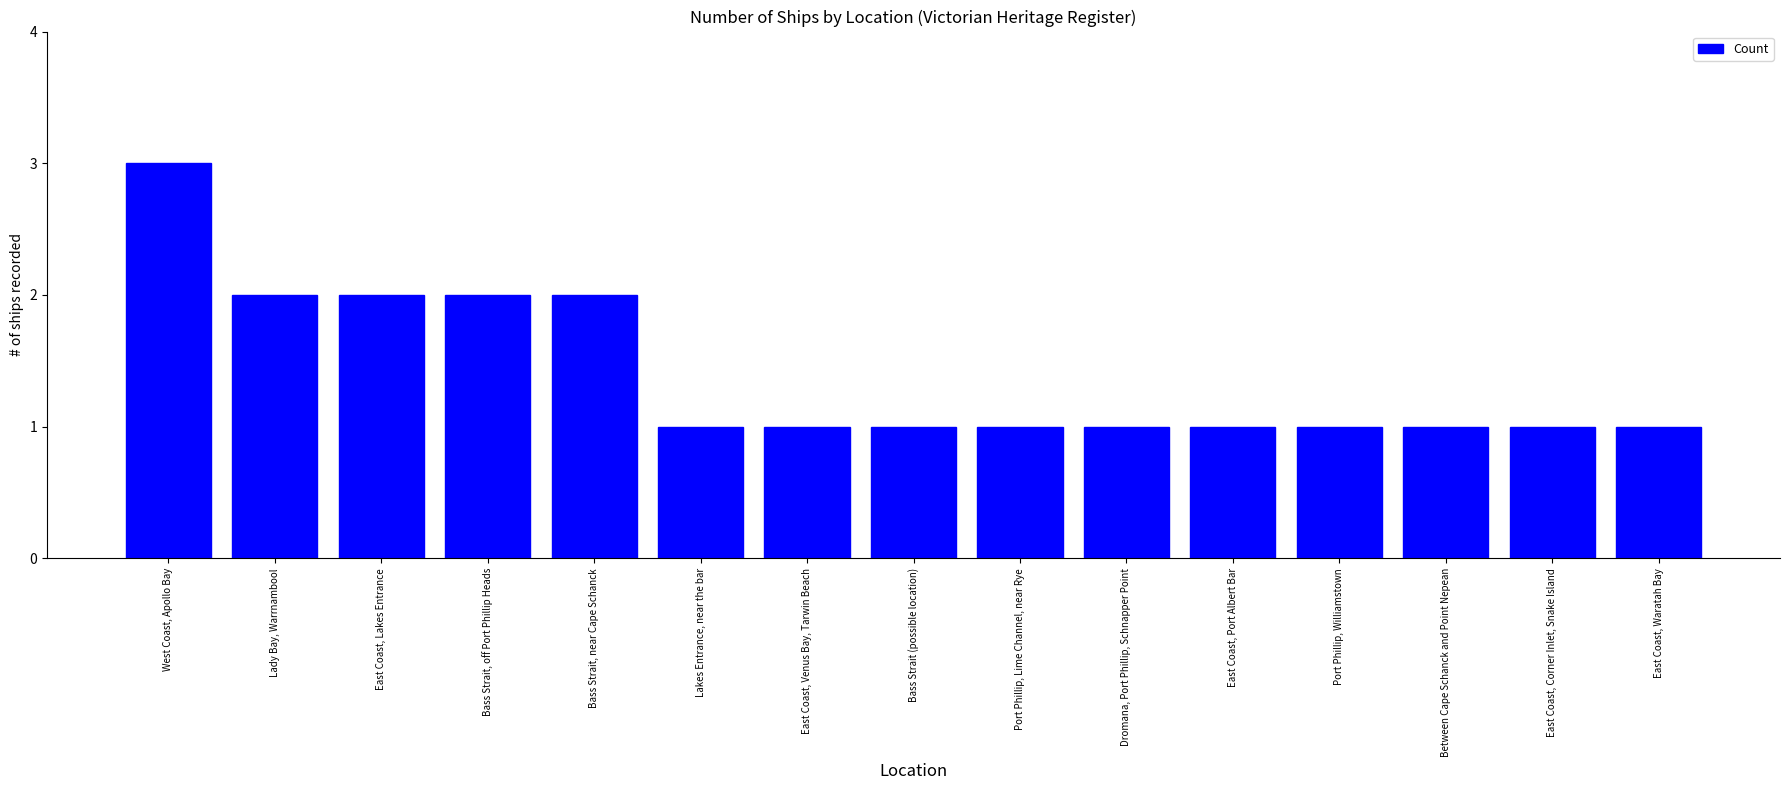

Approximately how many times larger is the value at West Coast, Apollo Bay compared to East Coast, Port Albert Bar?

3.0